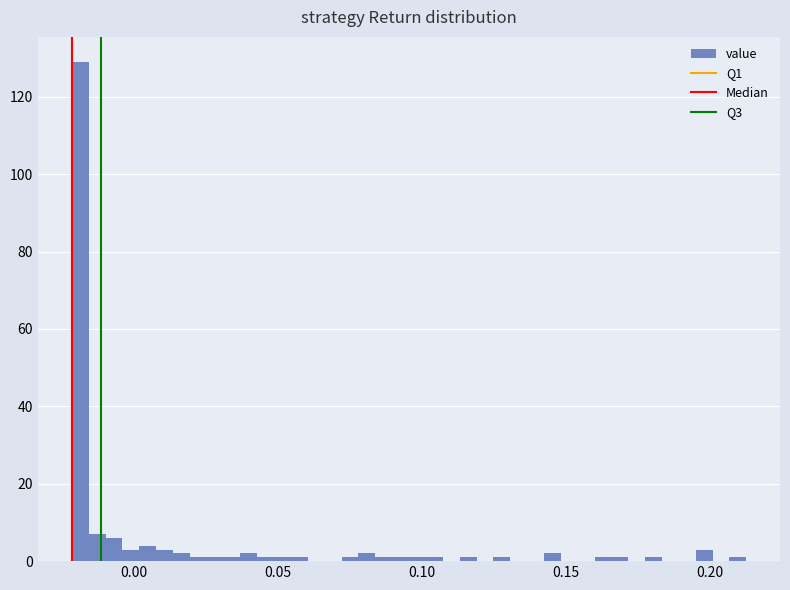

Read against the x-axis, roughly where is the centre of the tallest bar?

-0.020